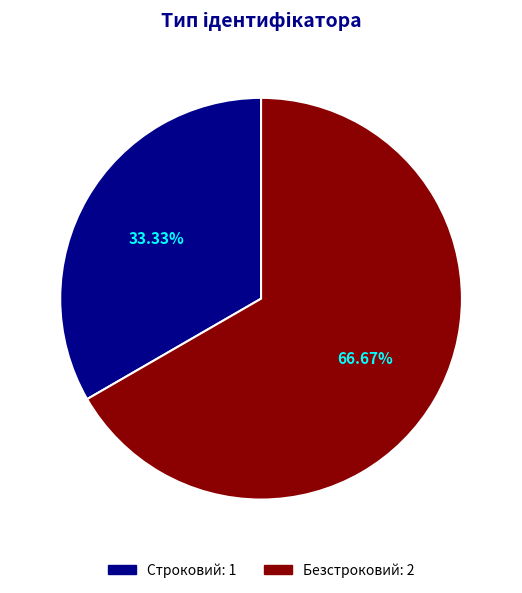

Does Безстроковий represent more than half of the total?

Yes